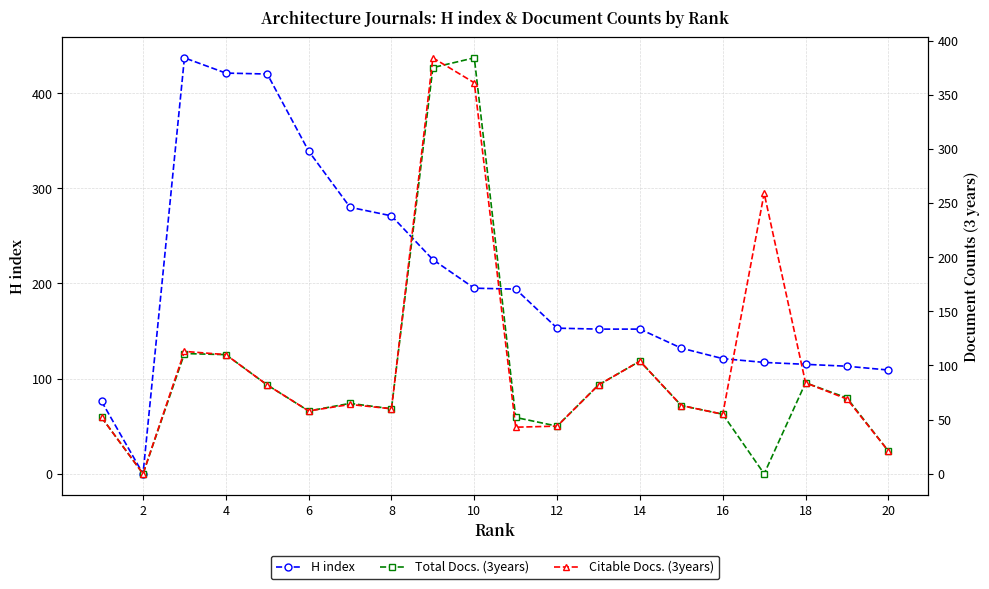

Where is the first local minimum for H index?

2